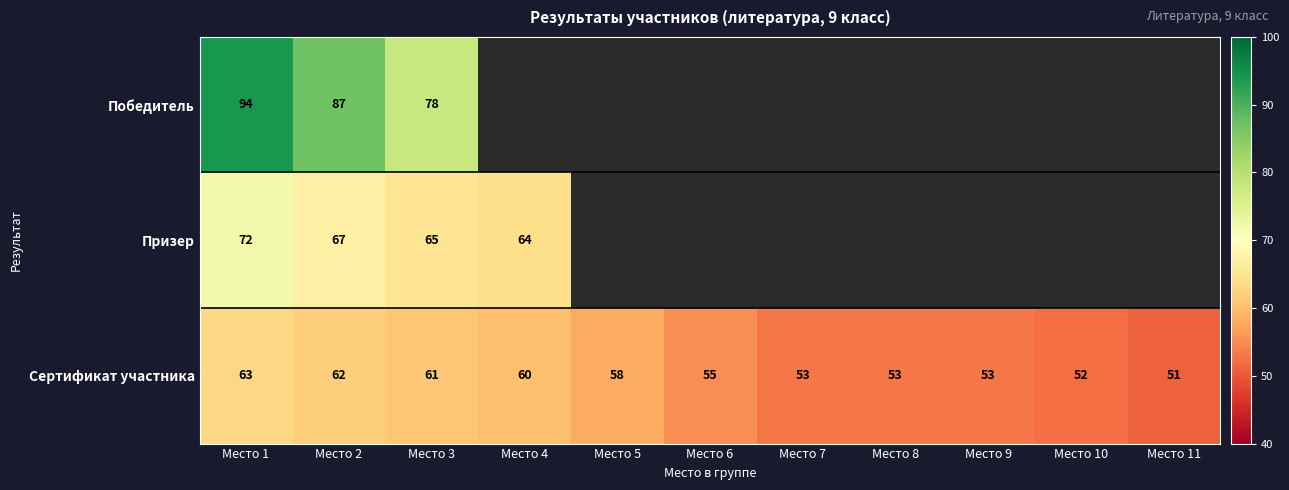

At which label does Сертификат участника first exceed 55?

Место 1